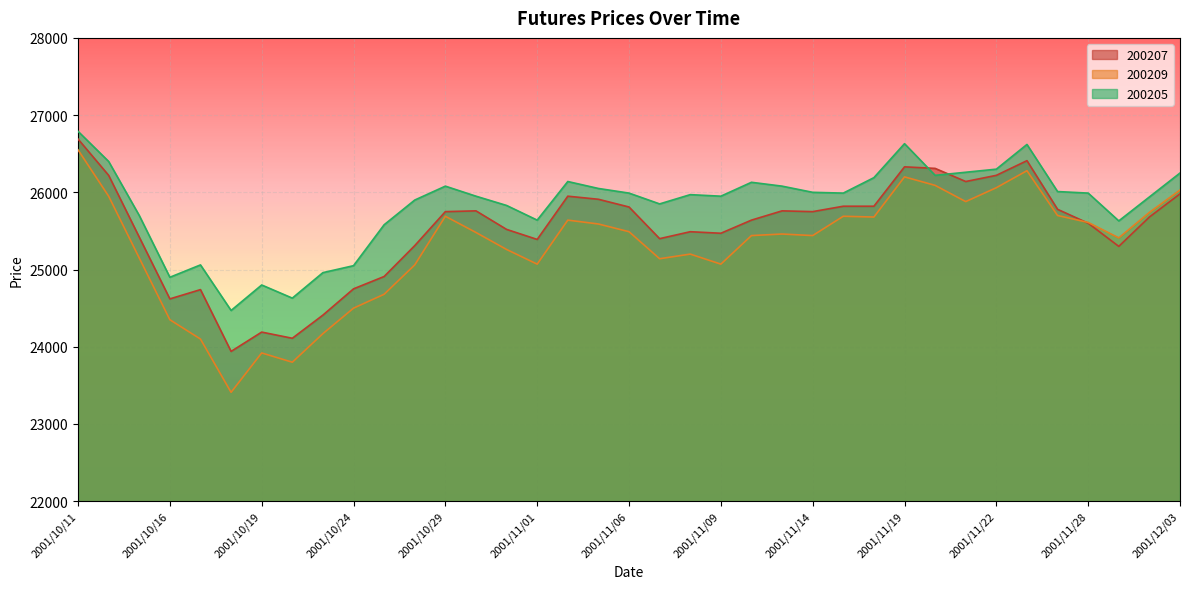

Where is 200209 nearest to the value 24980?

2001/10/26